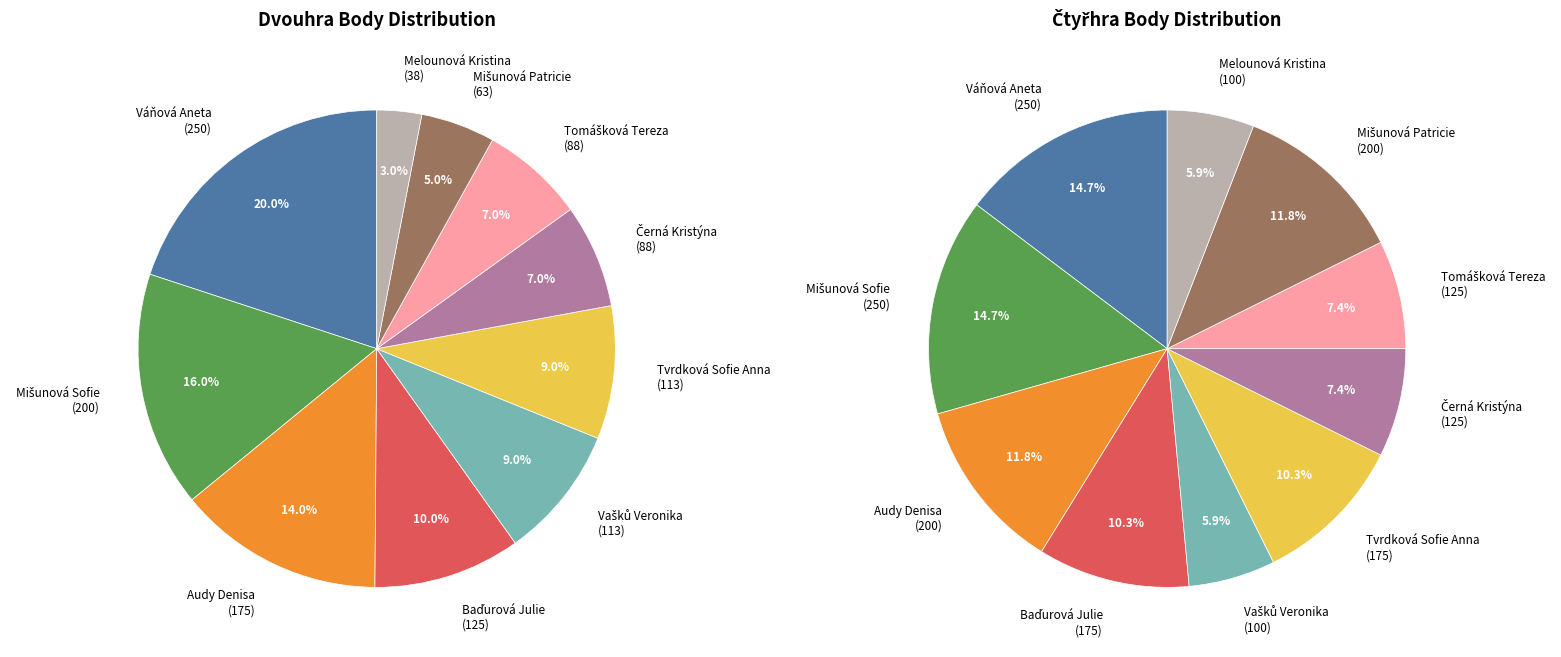

What is the total percentage of Mišunová Patricie and Audy Denisa?

19.0%